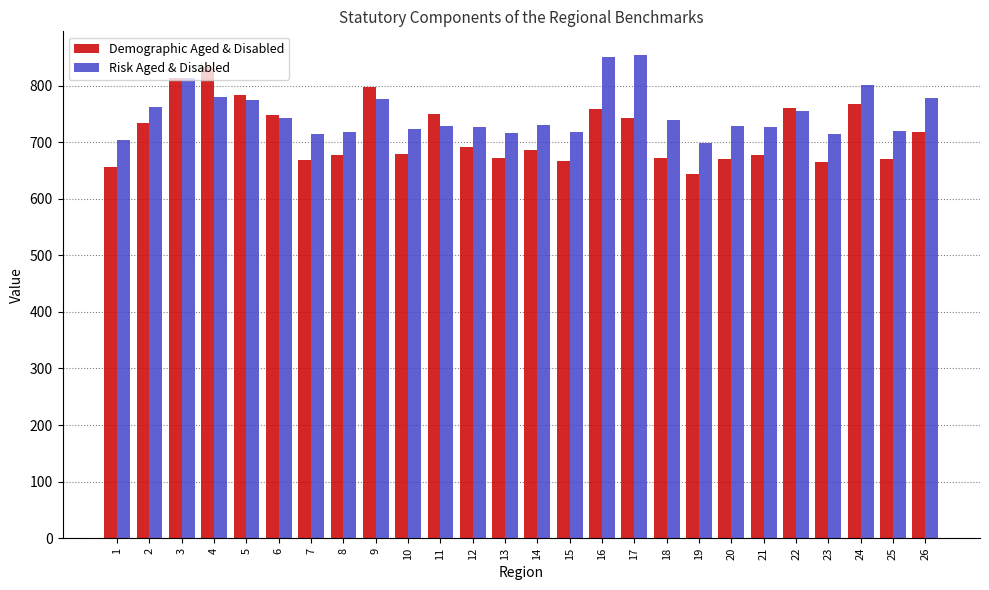

What is the value of the Risk Aged & Disabled bar at the 15th from the left?

717.8